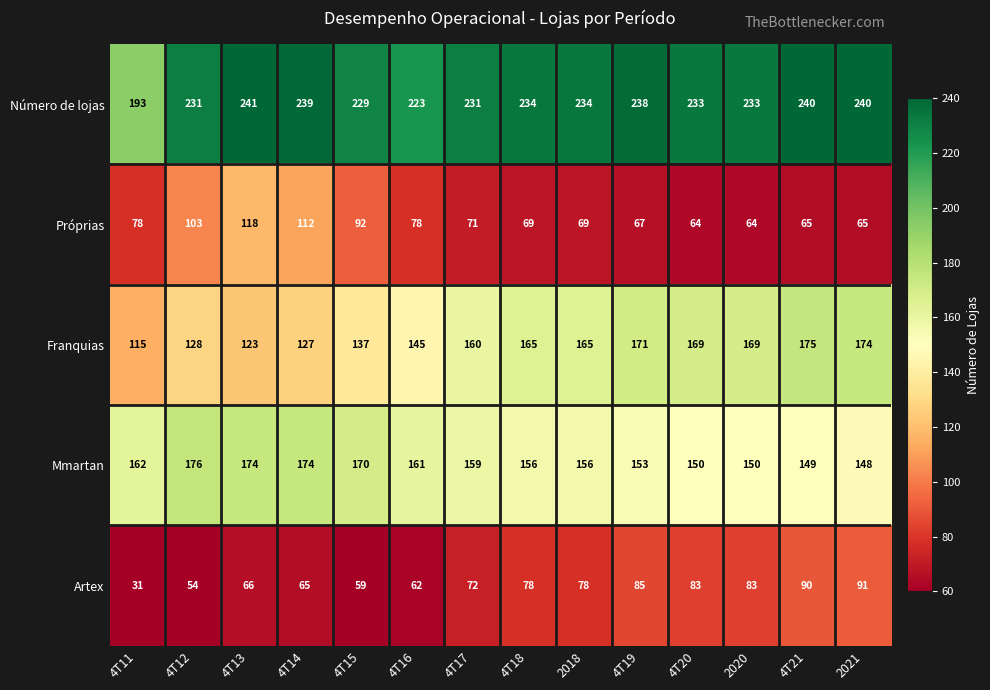

How many data points does each series have?

14